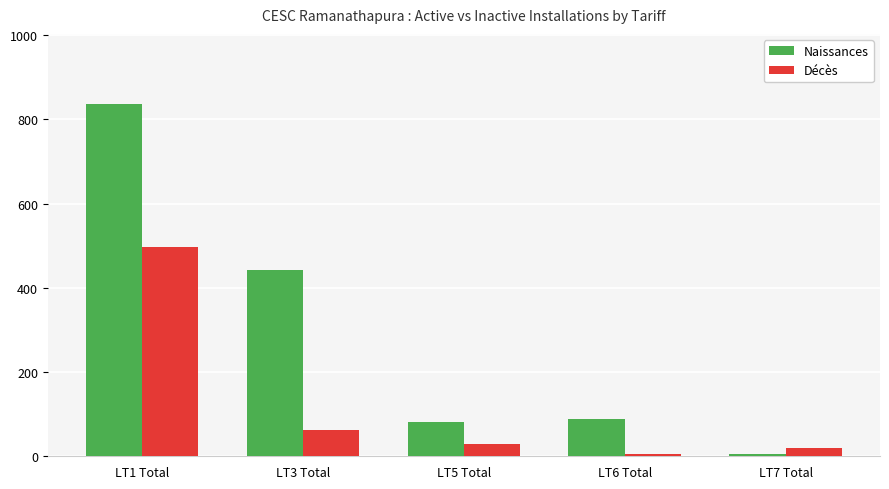

What is the maximum value shown in the chart?

836